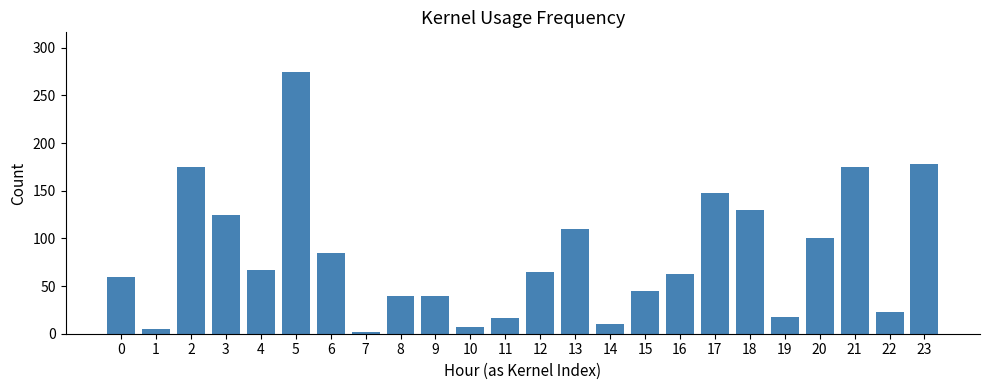

How many data points does each series have?

24